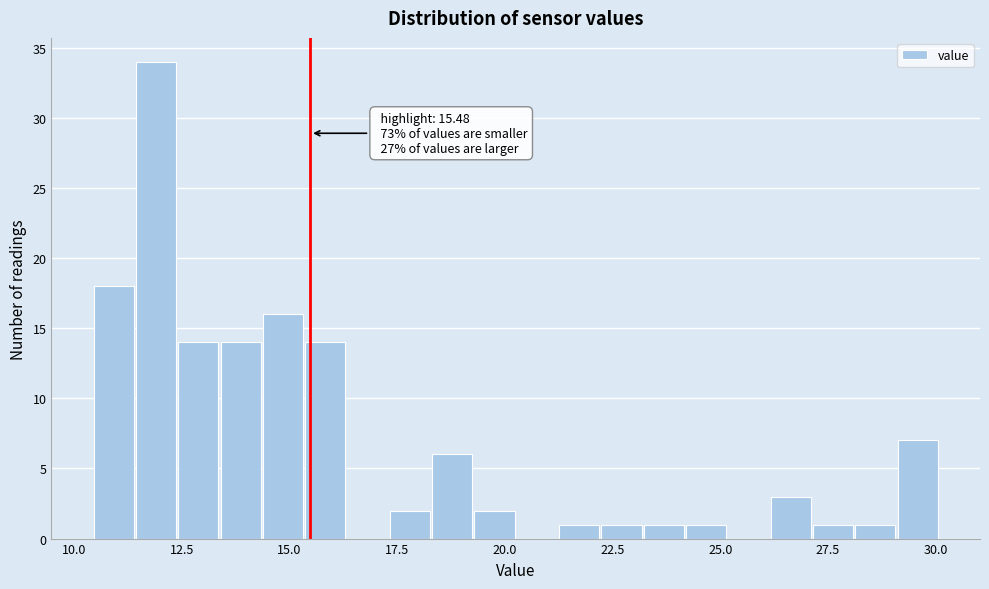

Around what value on the x-axis is the tallest bar? Give the approximate position of its centre, as read against the axis.

12.0